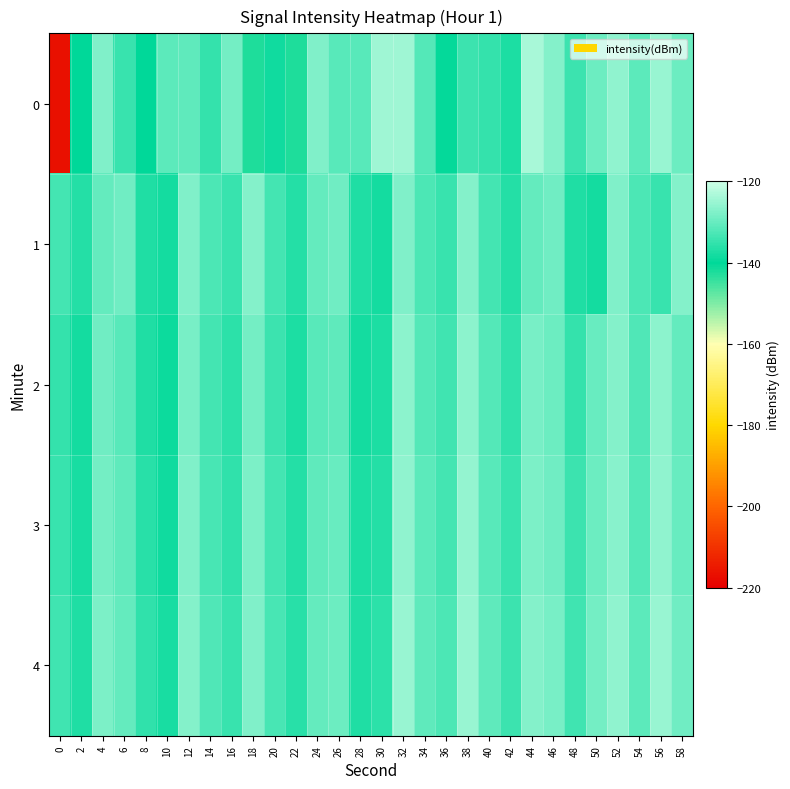

Between 54 and 58, which series saw the biggest shift?

1